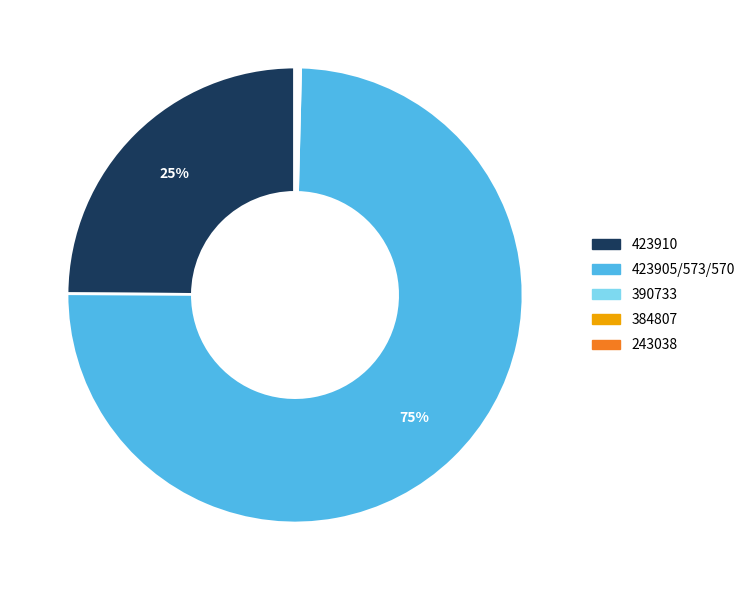

To the nearest percent, what is the difference between the largest and smallest slice percentages?

75%